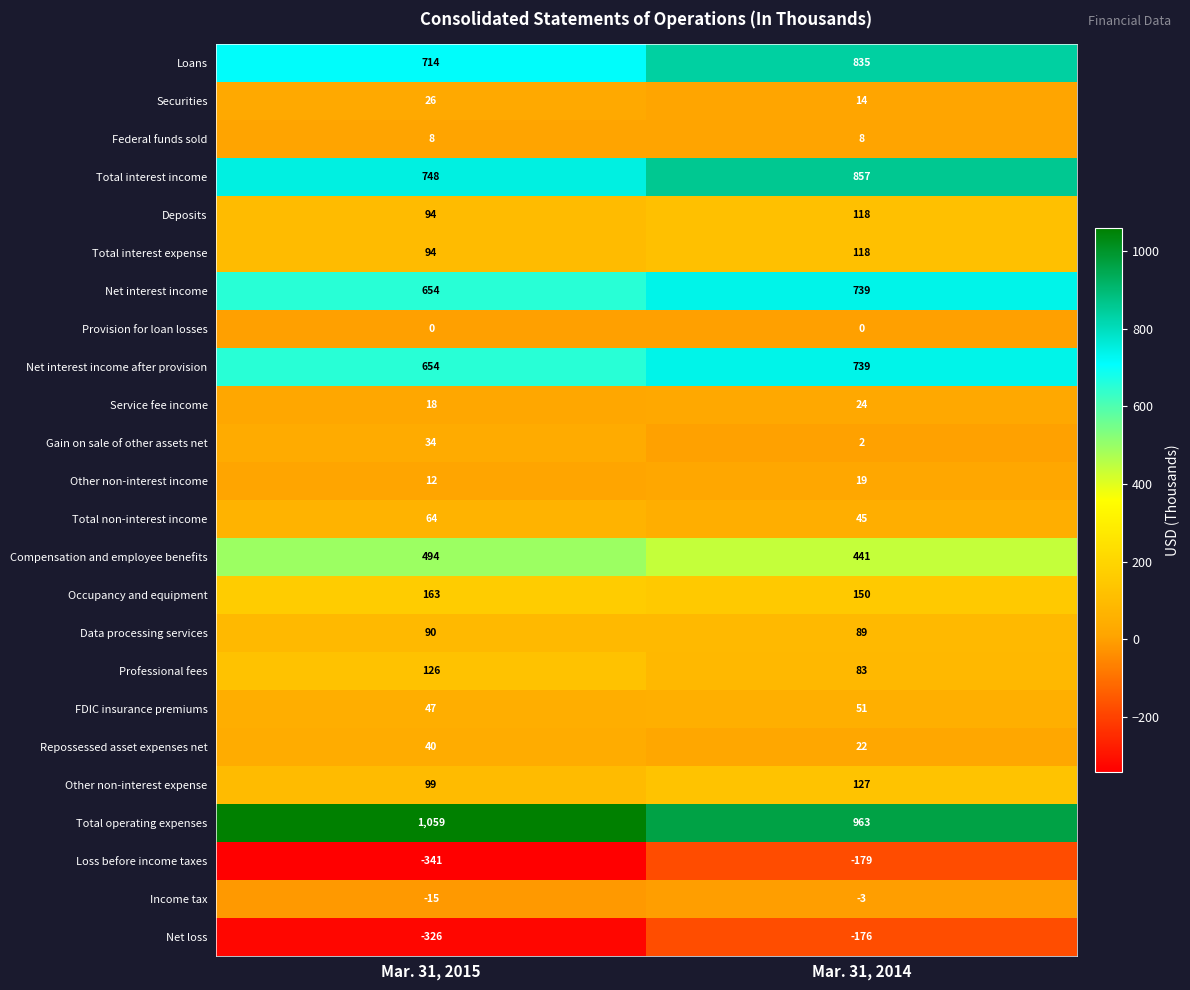

What is the minimum value shown in the chart?

-341